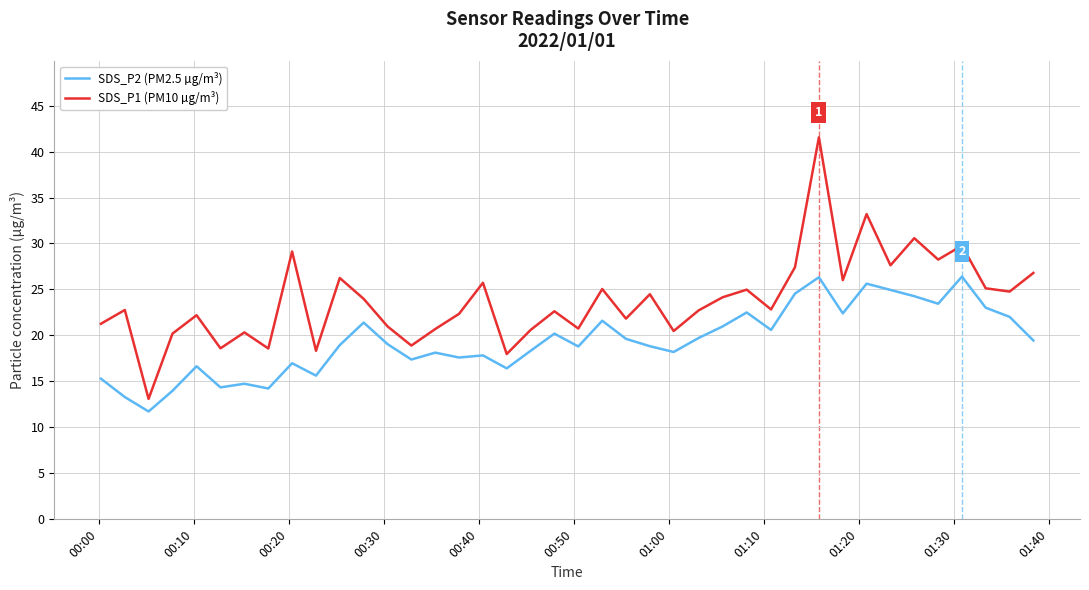

List the series in order of their peak value, lowest first.

SDS_P2 (PM2.5 µg/m³), SDS_P1 (PM10 µg/m³)